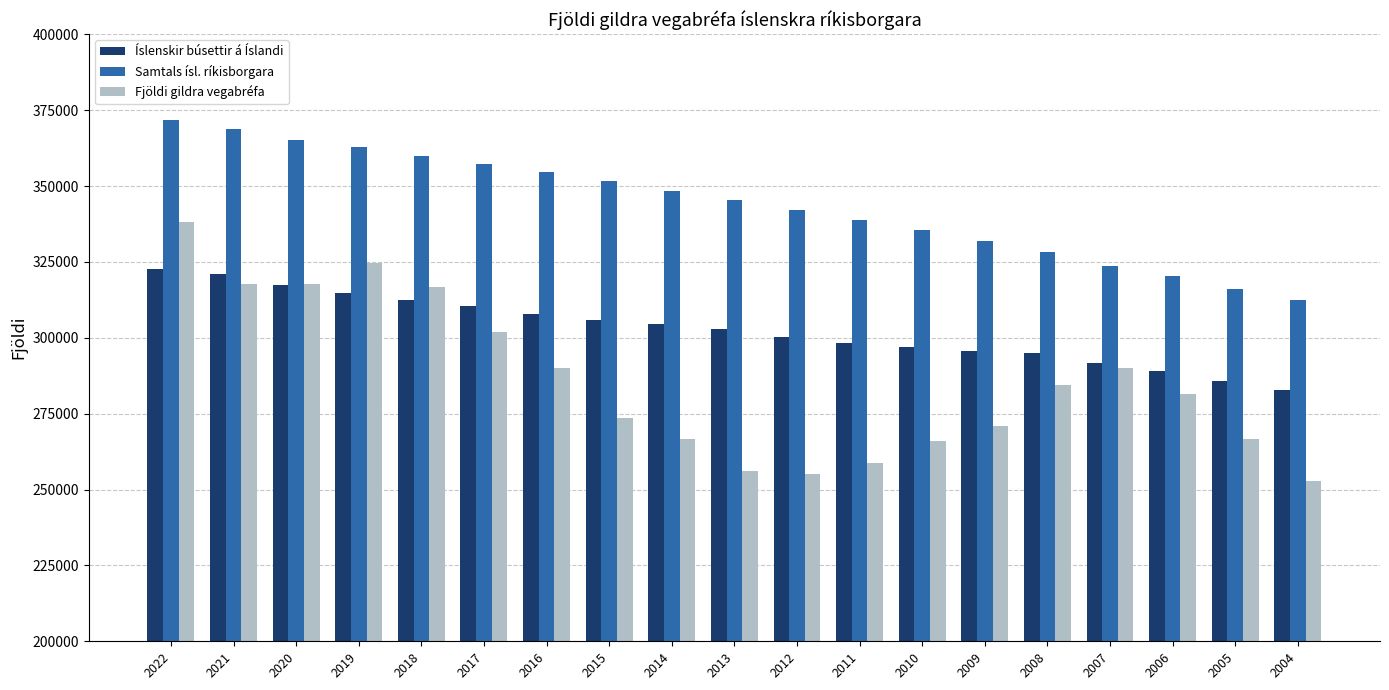

Rank the categories by Samtals ísl. ríkisborgara value from lowest to highest.

2004, 2005, 2006, 2007, 2008, 2009, 2010, 2011, 2012, 2013, 2014, 2015, 2016, 2017, 2018, 2019, 2020, 2021, 2022